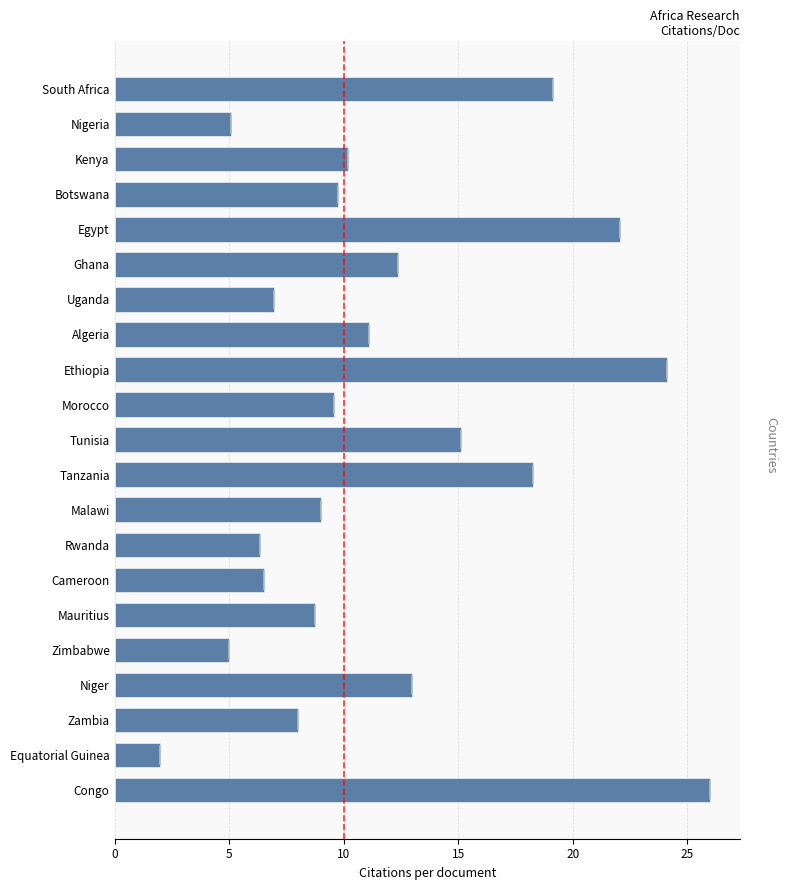

What is the difference between the second highest and second lowest values?

19.1